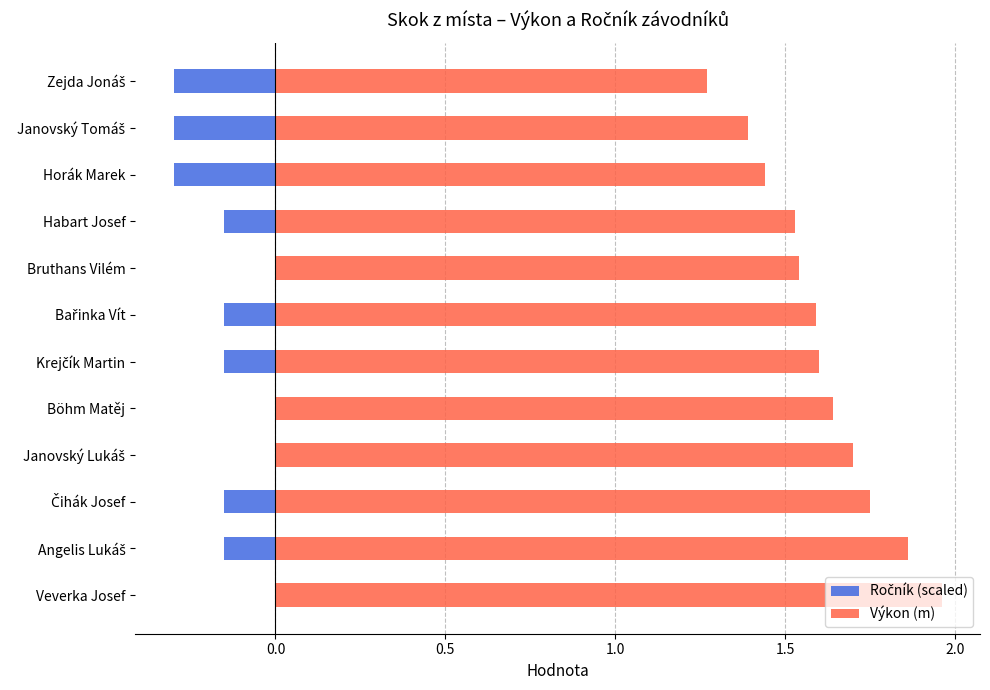

The Ročník (scaled) series shows 0.0 at Bruthans Vilém. True or false?

True